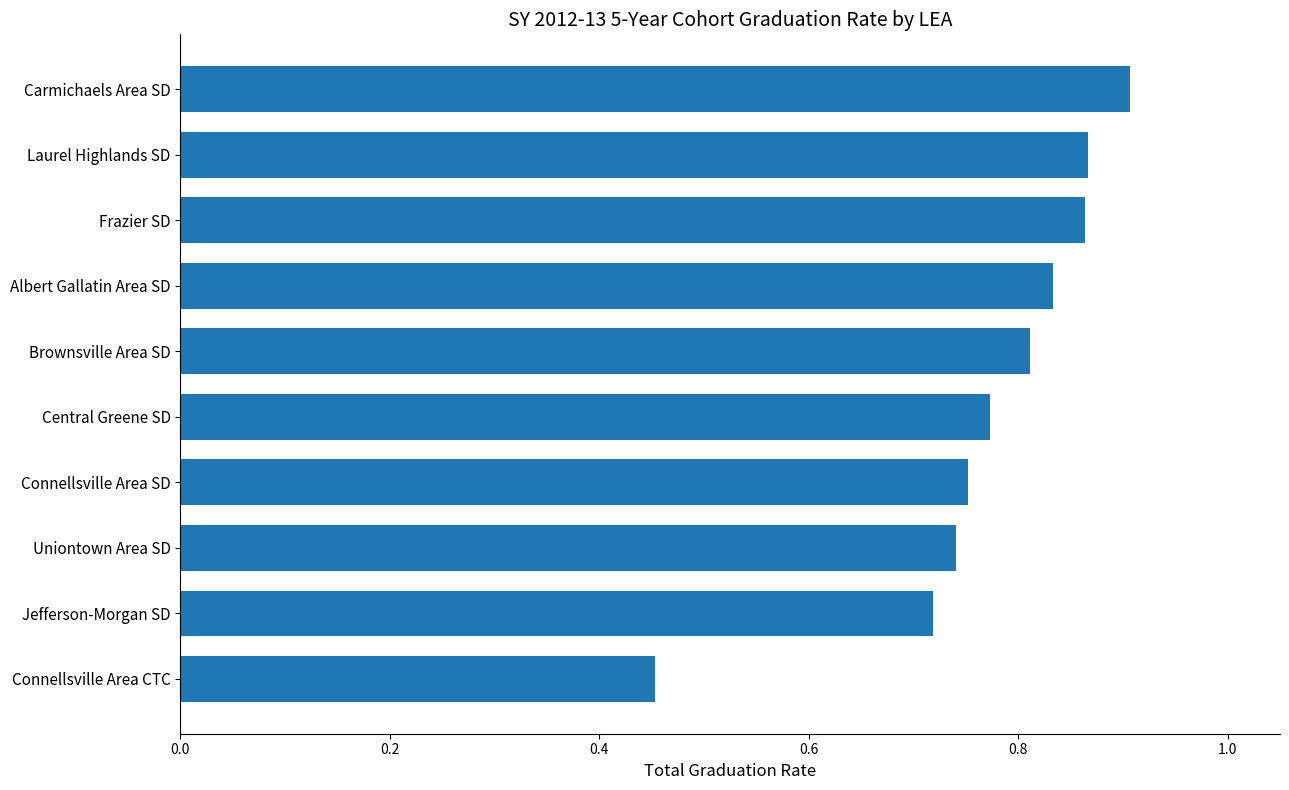

Which has a higher value, Frazier SD or Central Greene SD?

Frazier SD